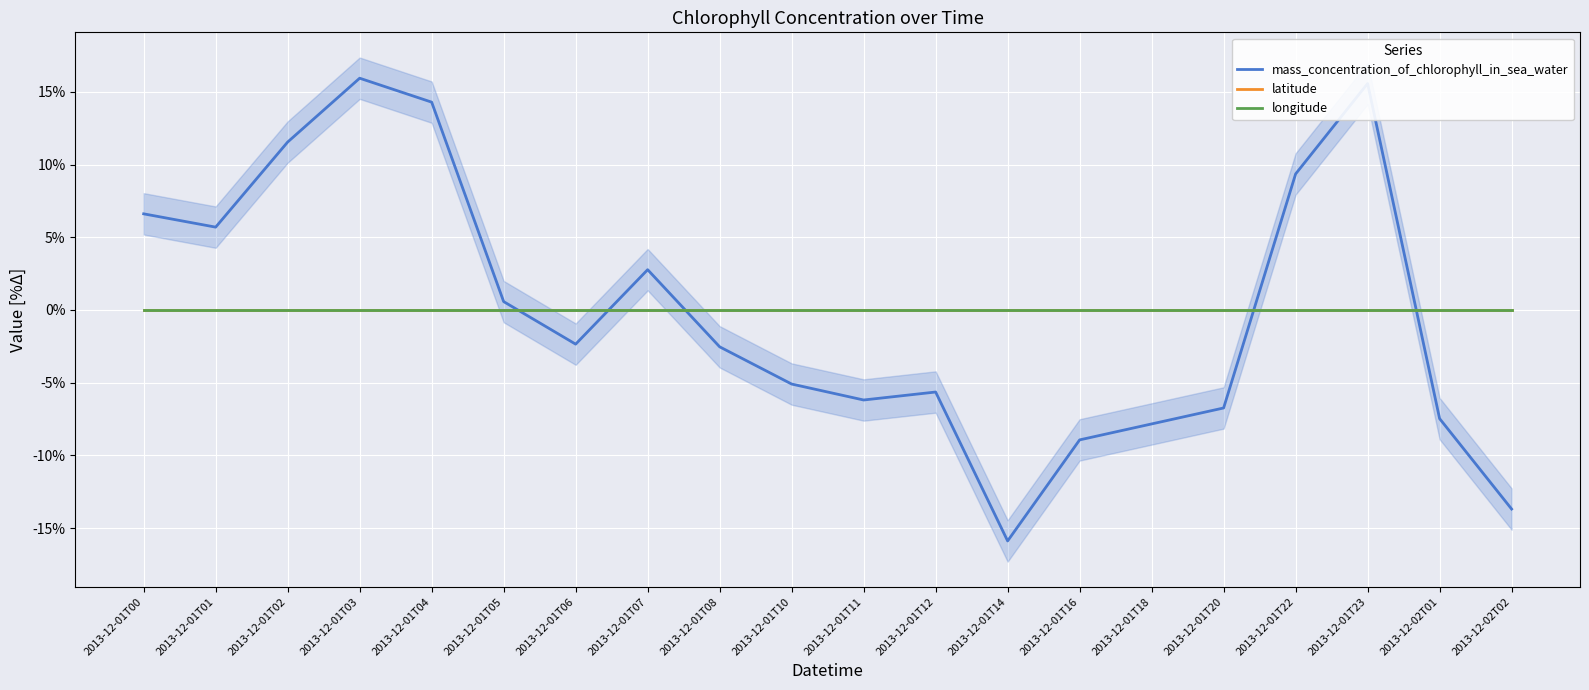

True or false: latitude and longitude intersect in this chart.

False